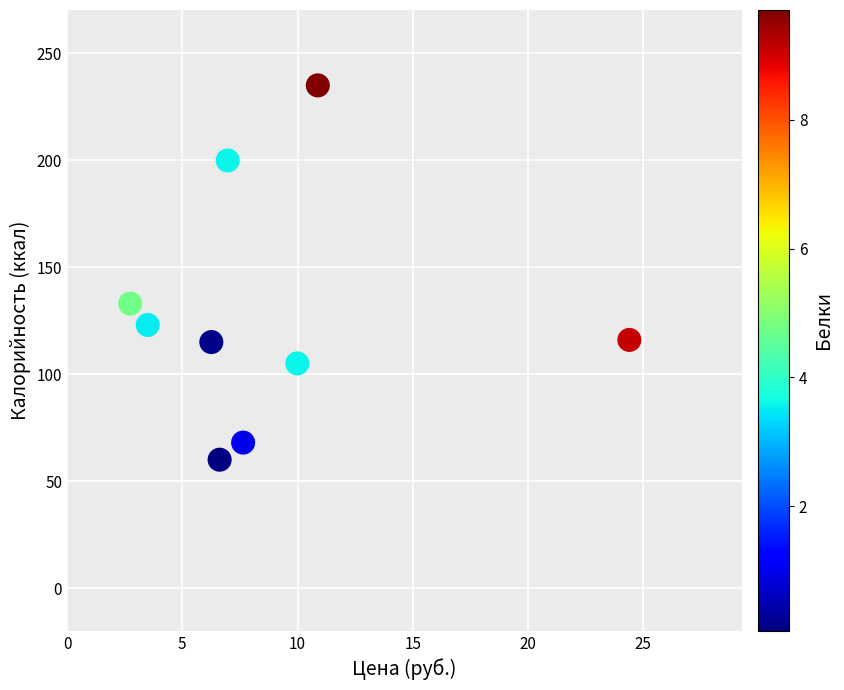

What Y value in the scatter plot is closest to 147?

133.0